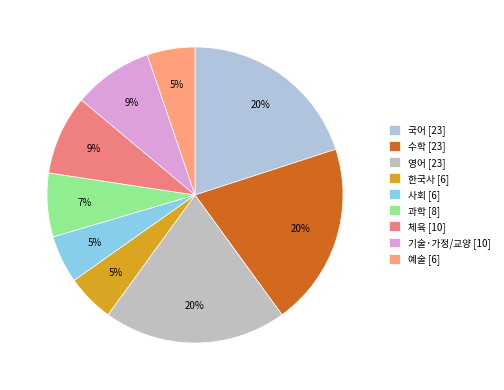

To the nearest percent, what is the difference between the 과학 and 한국사 slice percentages?

2%